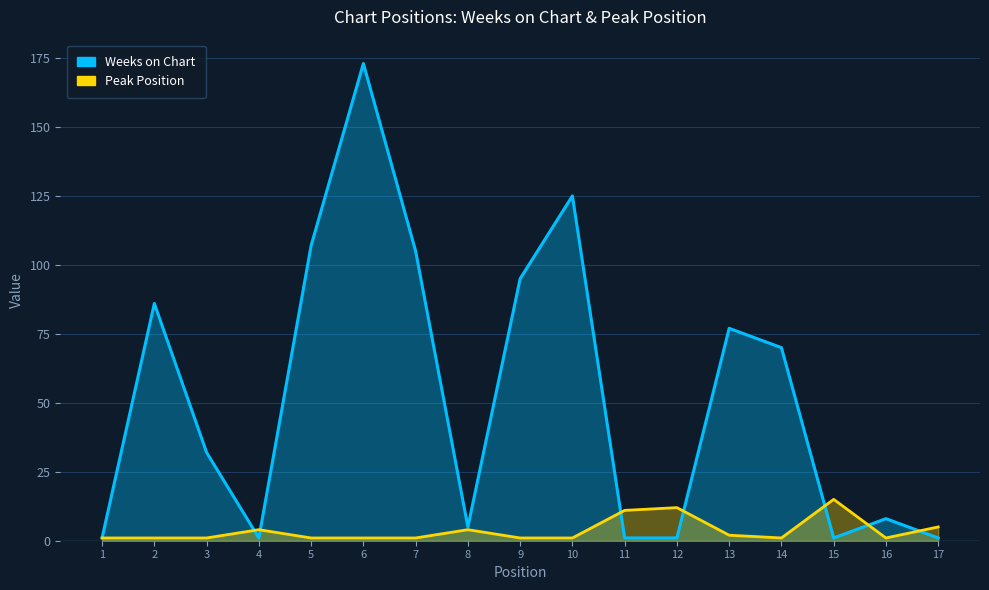

How many intersections are there between Peak Position and Weeks on Chart?

7